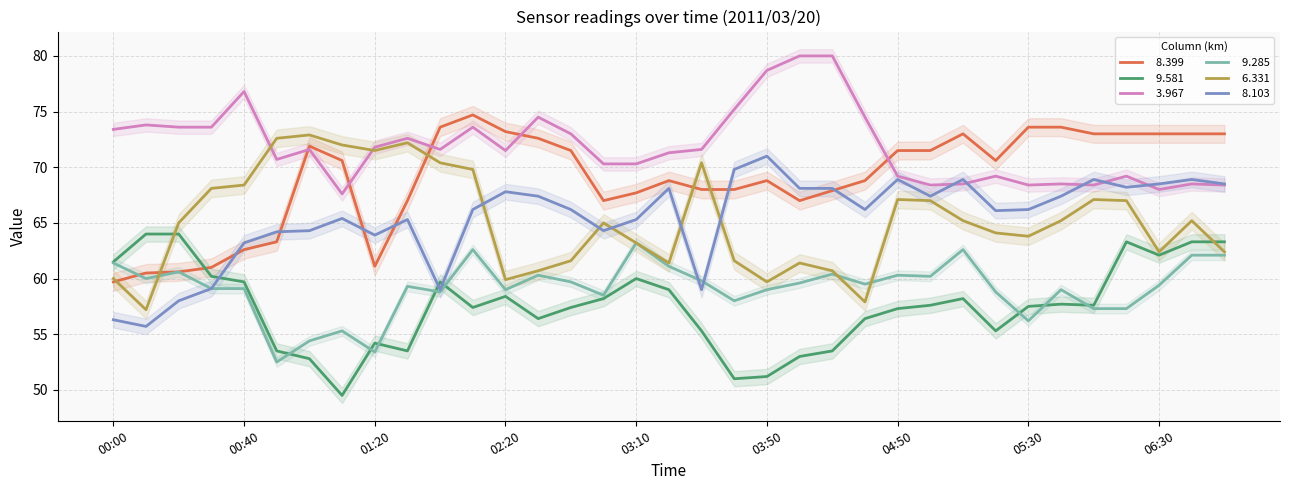

True or false:   6.331 and   8.103 intersect in this chart.

True